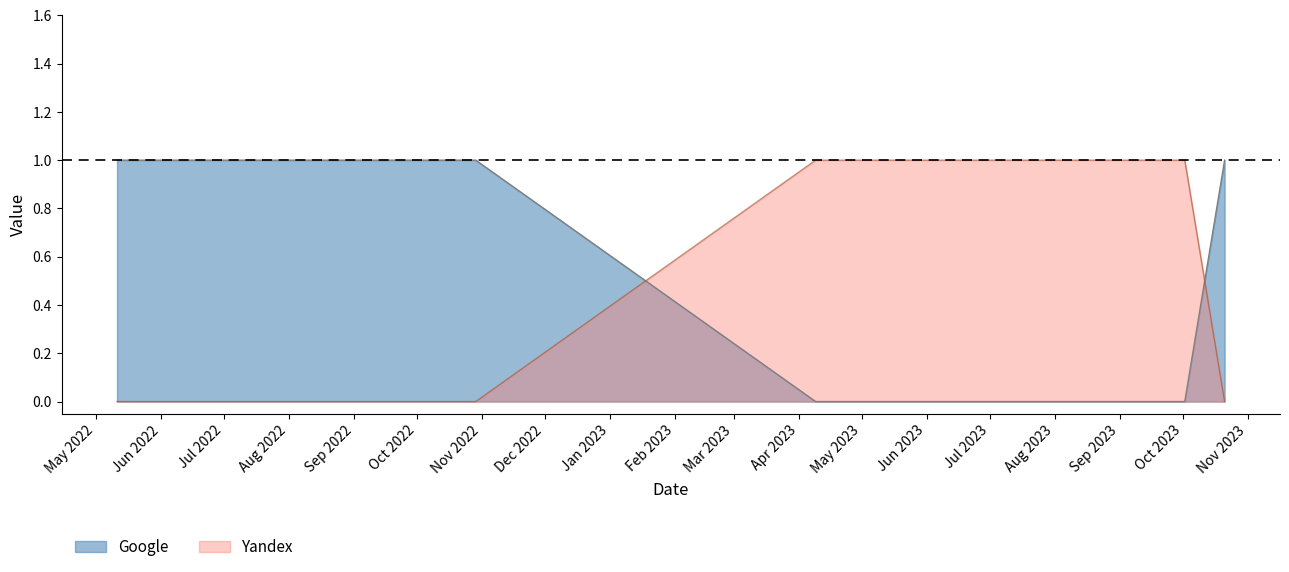

Does the chart display data point markers on the line(s)?

No